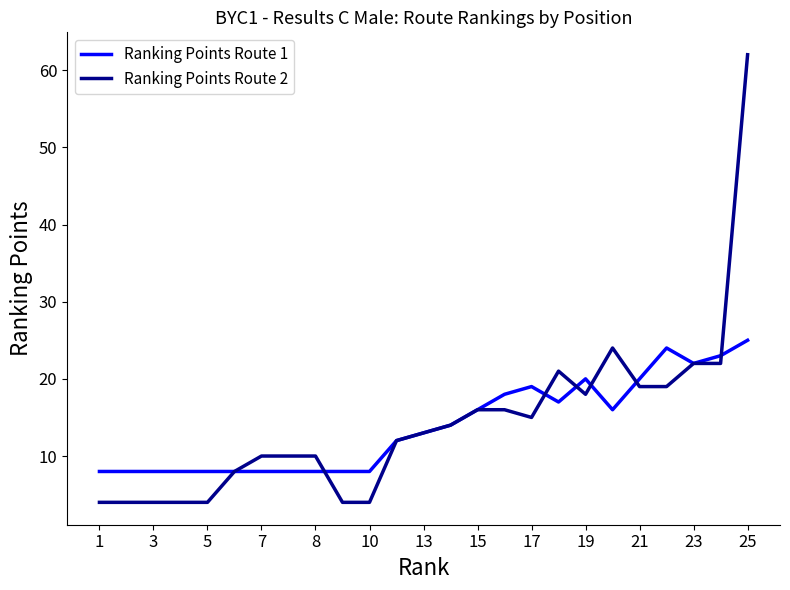

Which series has the largest range (max minus min)?

Ranking Points Route 2